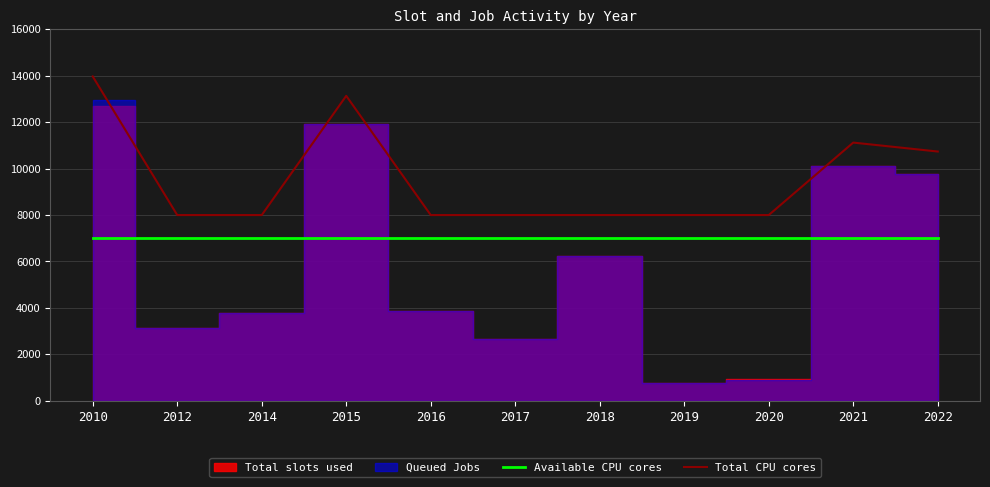

Does the chart have visible grid lines?

Yes